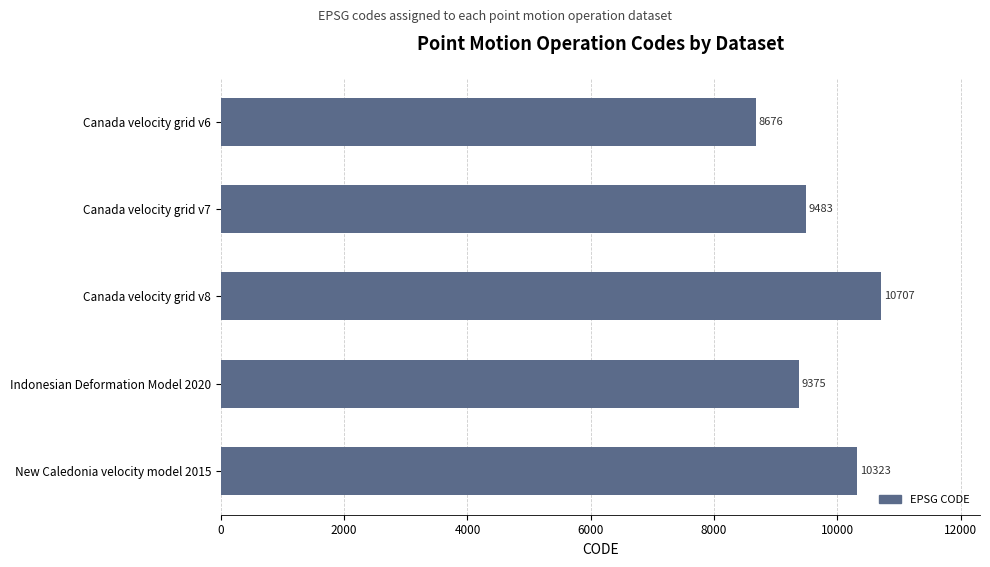

How many data points are less than 9483?

2